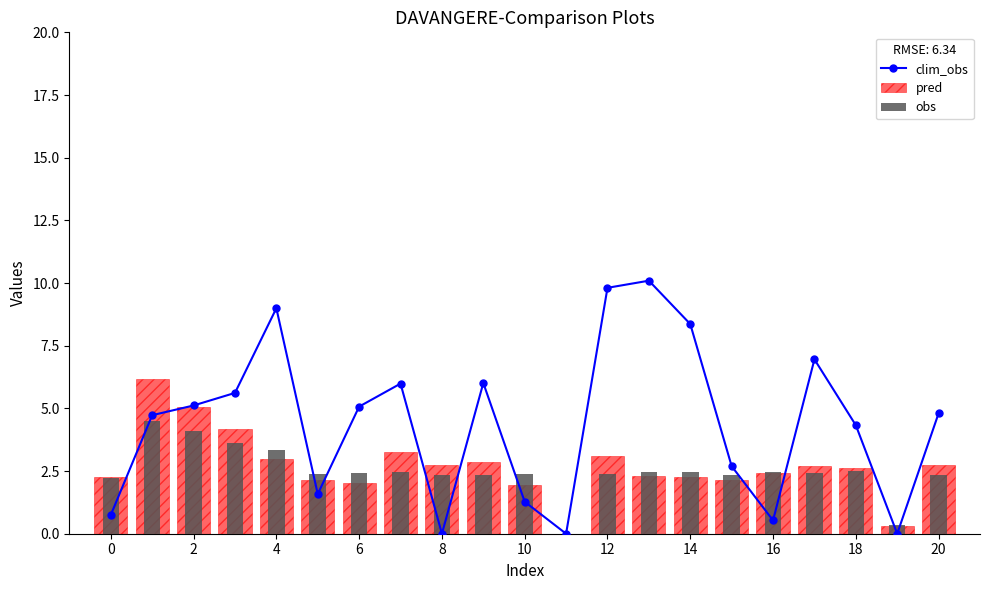

What is the value of the obs bar at the 17th from the left?

2.4